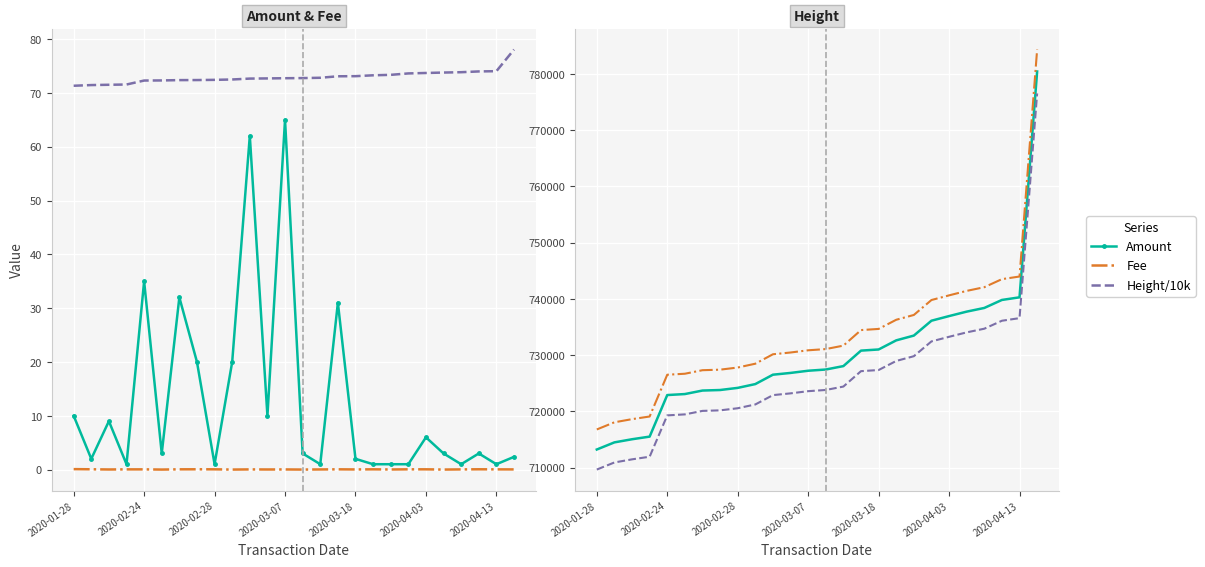

List the series in order of their peak value, highest first.

Height+0.5%, Height, Height-0.5%, Height/10000, Amount, Fee